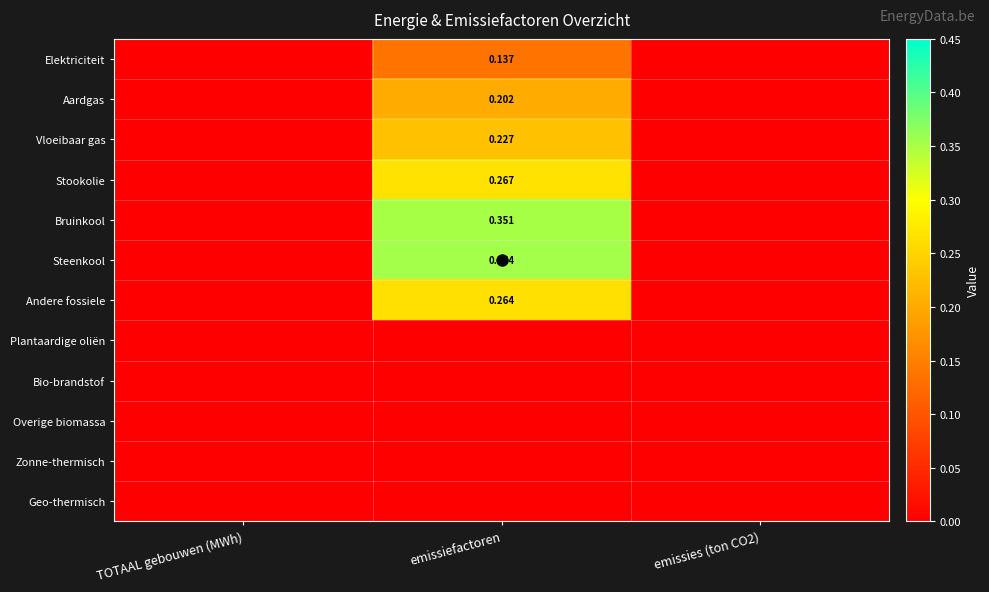

The Bio-brandstof series shows 0.0 at TOTAAL gebouwen (MWh). True or false?

True